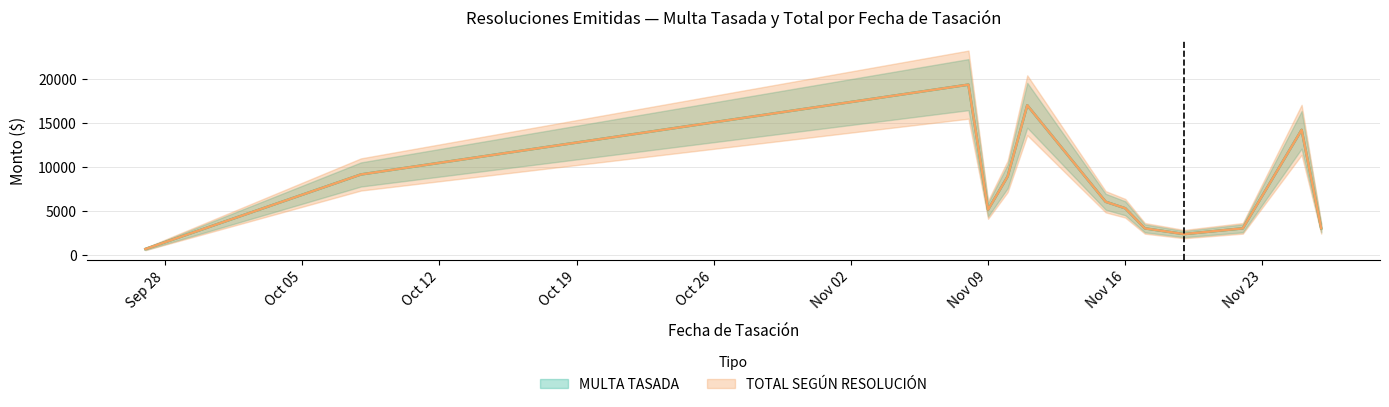

At which category does TOTAL SEGÚN RESOLUCIÓN reach its first local peak?

2